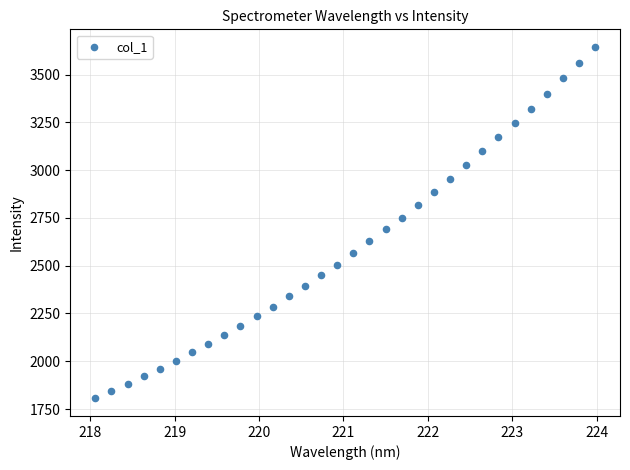

What is the range of X values (max minus min)?

5.9